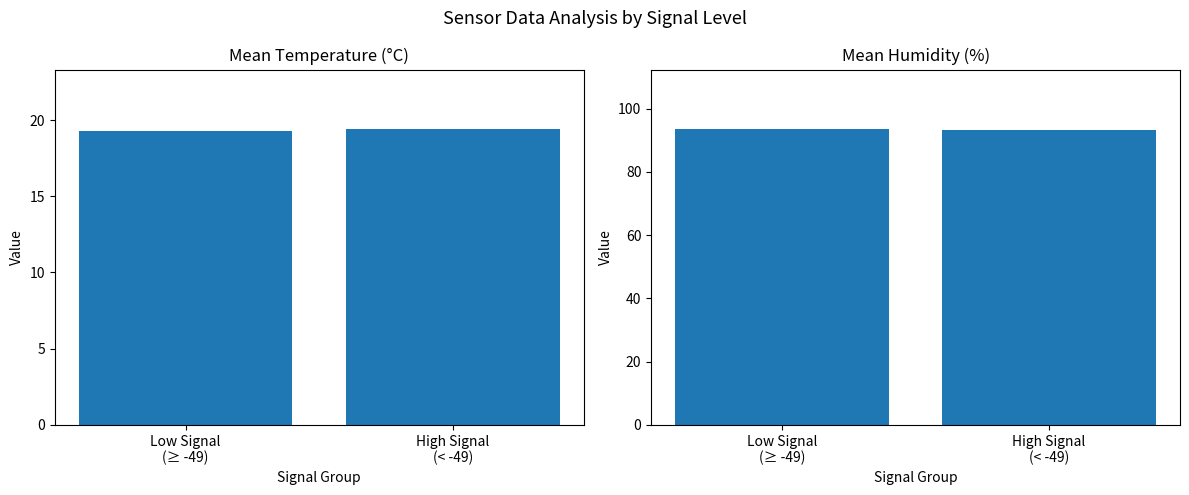

At which category is the sum across all series the highest?

Low Signal
(≥ -49)